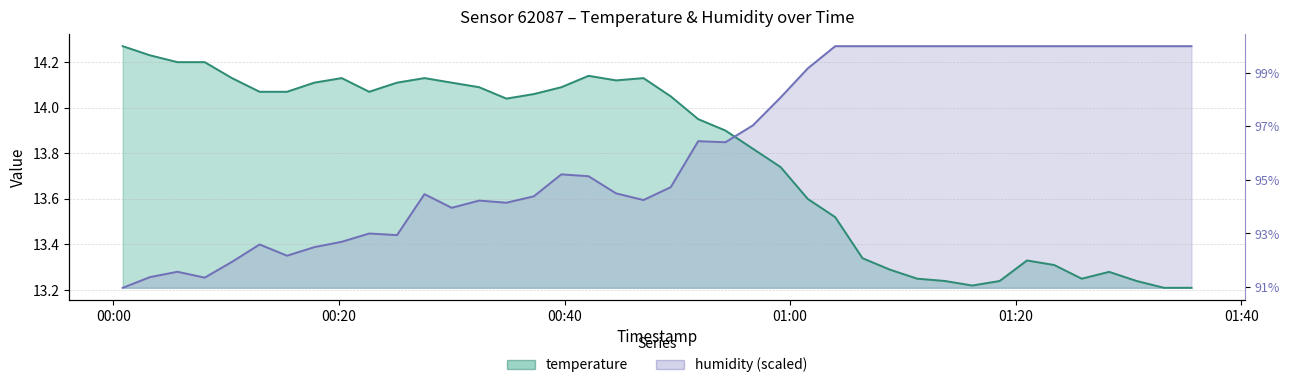

What is the difference between the humidity values at 2022-07-10T01:01:34 and 2022-07-10T01:06:25?

0.1